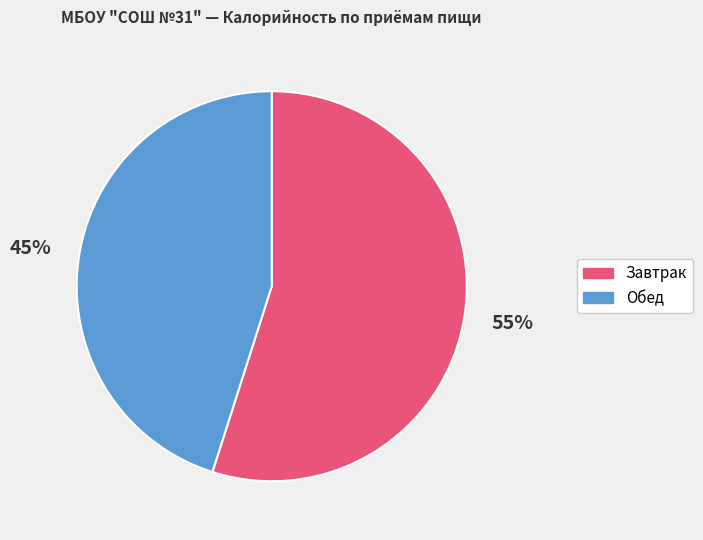

Is there a majority slice in this chart?

Yes